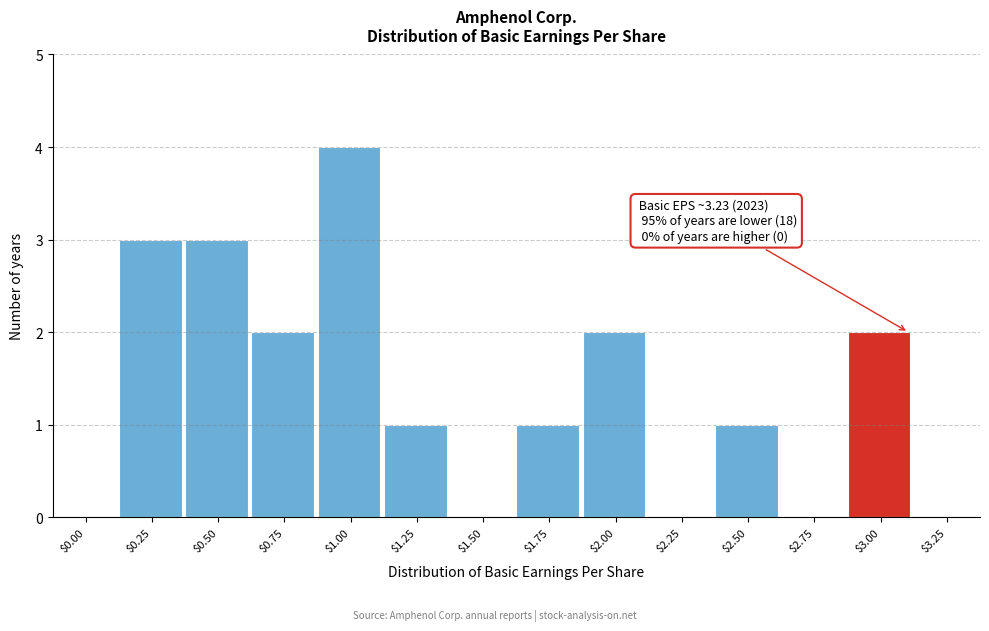

True or false: the data shows 3 at $0.25.

True